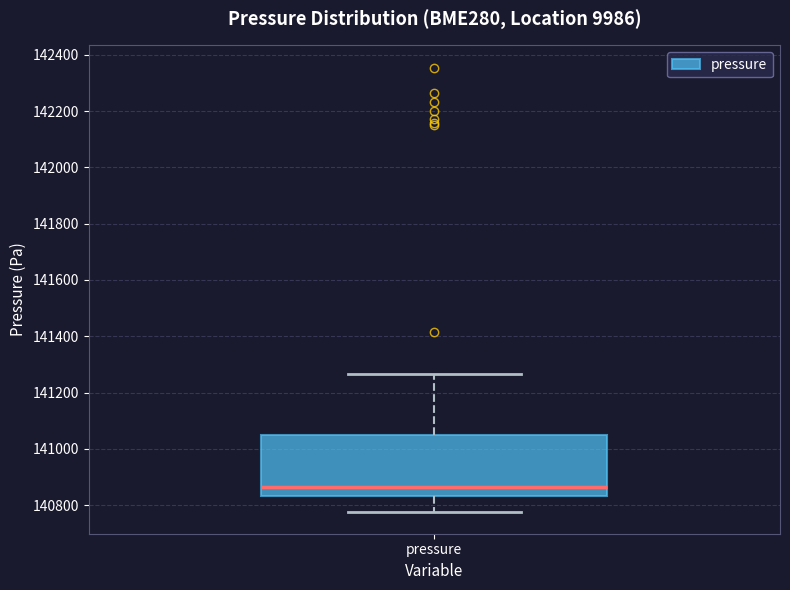

Read this box plot against the y-axis: the position of the median line, the range covered by the box, and the ends of both whiskers. The values are not printed on the chart, so give them approximately, as read against the axis.

median 140860, box 140840 to 141040, whiskers 140780 to 141260